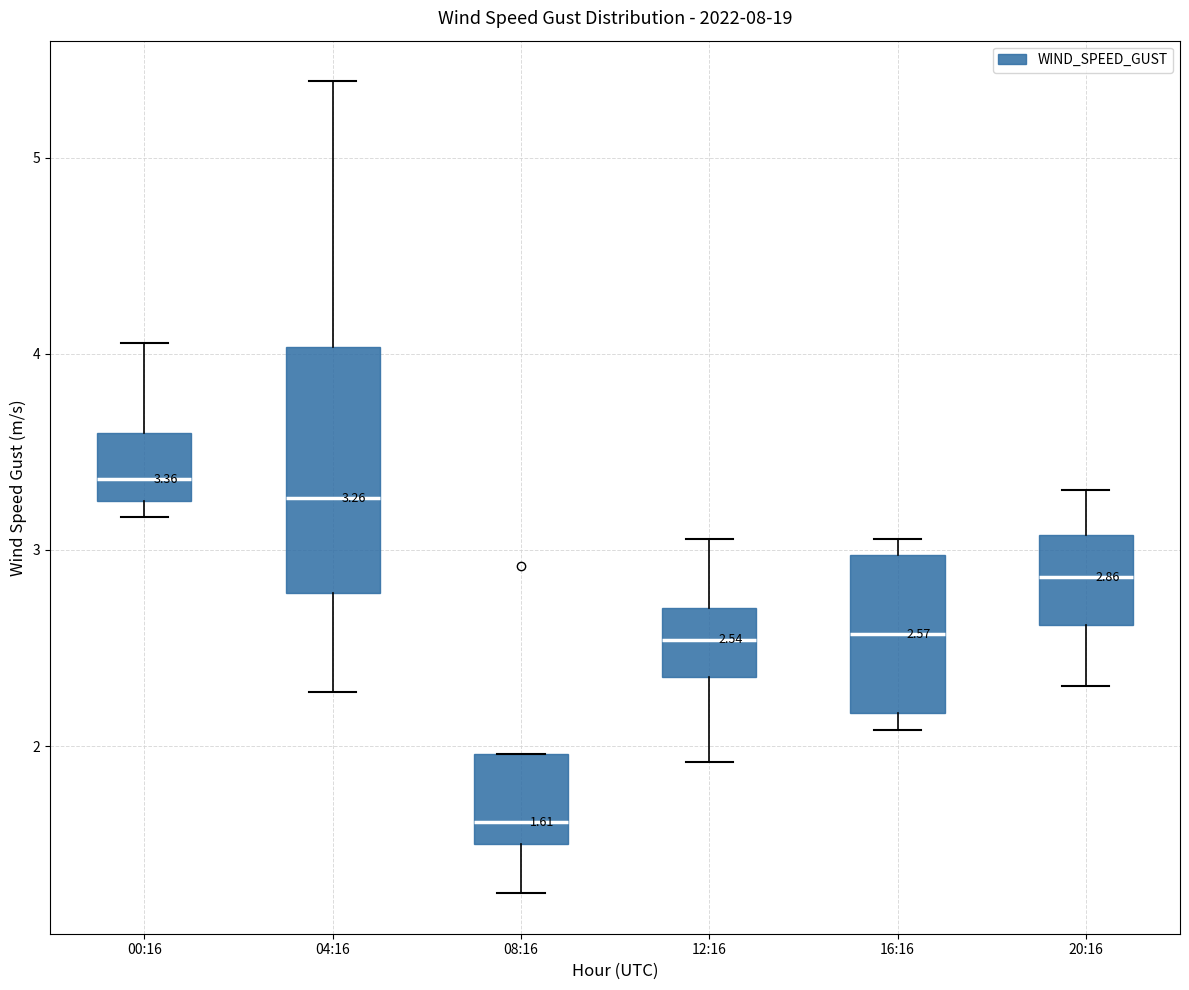

Comparing the boxes themselves (not the whiskers), which one is the tallest?

04:16